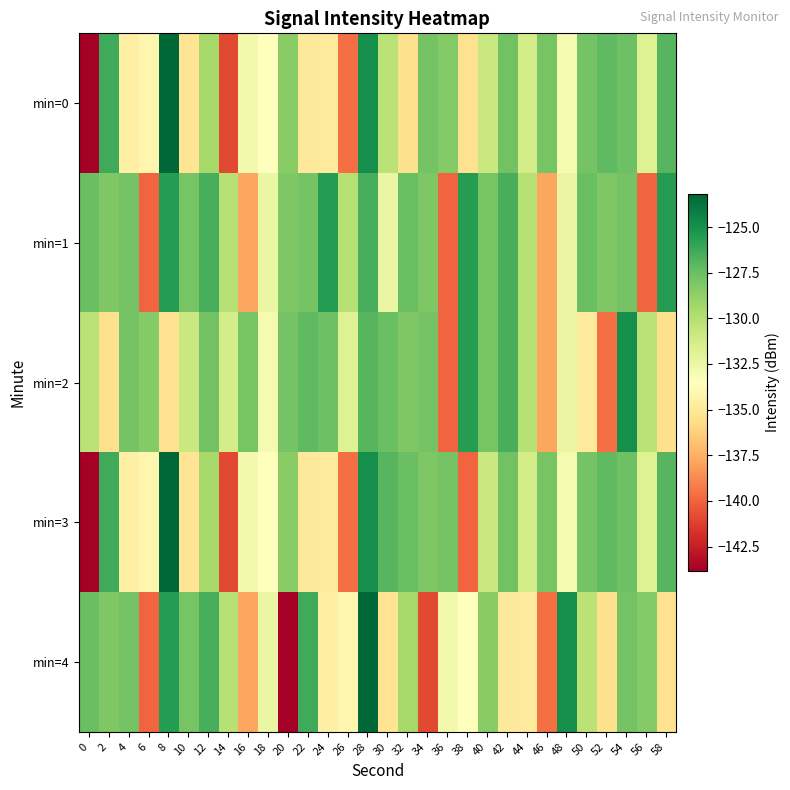

Reading left to right, what are all the values shown in this chart?

min=0: 0=-143.8	2=-126.3	4=-134.6	6=-134.1	8=-123.2	10=-135.3	12=-129.4	14=-140.9	16=-132.8	18=-133.5	20=-128.5	22=-134.9	24=-134.8	26=-139.6	28=-125.0	30=-130.3	32=-135.5	34=-127.8	36=-128.3	38=-135.4	40=-130.8	42=-127.7	44=-131.3	46=-127.9	48=-133.0	50=-127.8	52=-127.2	54=-127.6	56=-131.8	58=-126.9
min=1: 0=-127.5	2=-128.1	4=-127.9	6=-139.9	8=-125.6	10=-127.9	12=-126.5	14=-130.1	16=-137.8	18=-132.4	20=-128.1	22=-127.9	24=-125.6	26=-130.1	28=-126.5	30=-132.4	32=-127.5	34=-128.1	36=-139.9	38=-125.6	40=-127.9	42=-126.5	44=-130.1	46=-137.8	48=-132.4	50=-127.5	52=-128.1	54=-127.9	56=-139.9	58=-125.6
min=2: 0=-130.3	2=-135.5	4=-127.8	6=-128.3	8=-135.4	10=-130.8	12=-127.7	14=-131.3	16=-127.9	18=-133.0	20=-127.8	22=-127.2	24=-127.6	26=-131.8	28=-126.9	30=-127.5	32=-128.1	34=-127.9	36=-139.9	38=-125.6	40=-127.9	42=-126.5	44=-130.1	46=-137.8	48=-132.4	50=-134.8	52=-139.6	54=-125.0	56=-130.3	58=-135.5
min=3: 0=-143.8	2=-126.3	4=-134.6	6=-134.1	8=-123.2	10=-135.3	12=-129.4	14=-140.9	16=-132.8	18=-133.5	20=-128.5	22=-134.9	24=-134.8	26=-139.6	28=-125.0	30=-126.9	32=-127.5	34=-128.1	36=-127.9	38=-139.9	40=-130.8	42=-127.7	44=-131.3	46=-127.9	48=-133.0	50=-127.8	52=-127.2	54=-127.6	56=-131.8	58=-126.9
min=4: 0=-127.5	2=-128.1	4=-127.9	6=-139.9	8=-125.6	10=-127.9	12=-126.5	14=-130.1	16=-137.8	18=-132.4	20=-143.8	22=-126.3	24=-134.6	26=-134.1	28=-123.2	30=-135.3	32=-129.4	34=-140.9	36=-132.8	38=-133.5	40=-128.5	42=-134.9	44=-134.8	46=-139.6	48=-125.0	50=-130.3	52=-135.5	54=-127.8	56=-128.3	58=-135.4